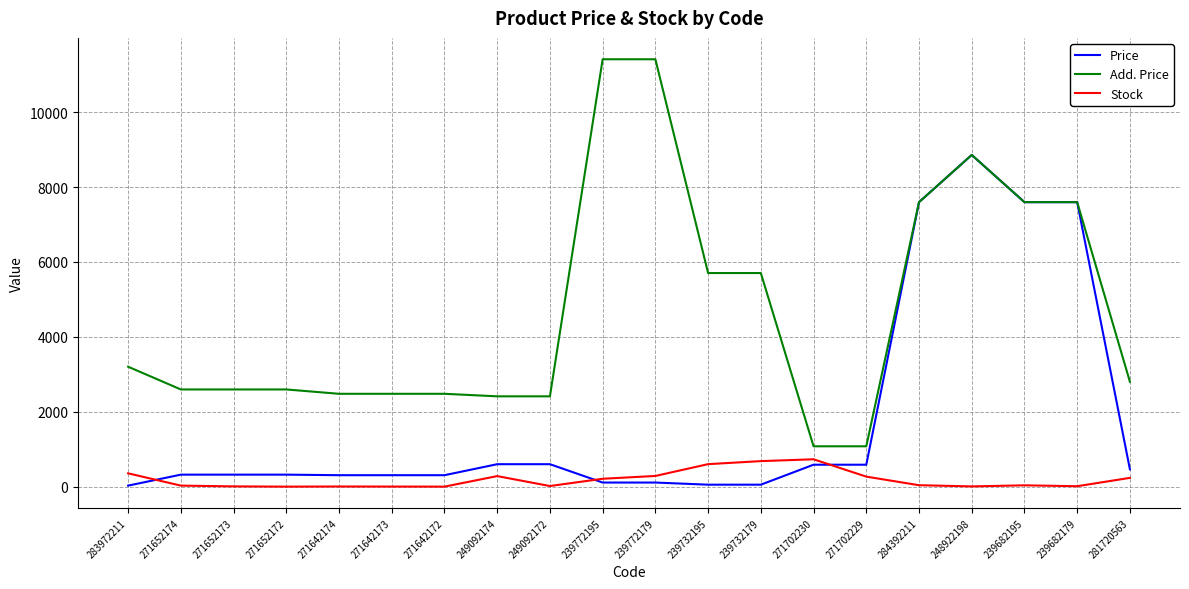

What is the total value across all series at 271702229?

1943.6